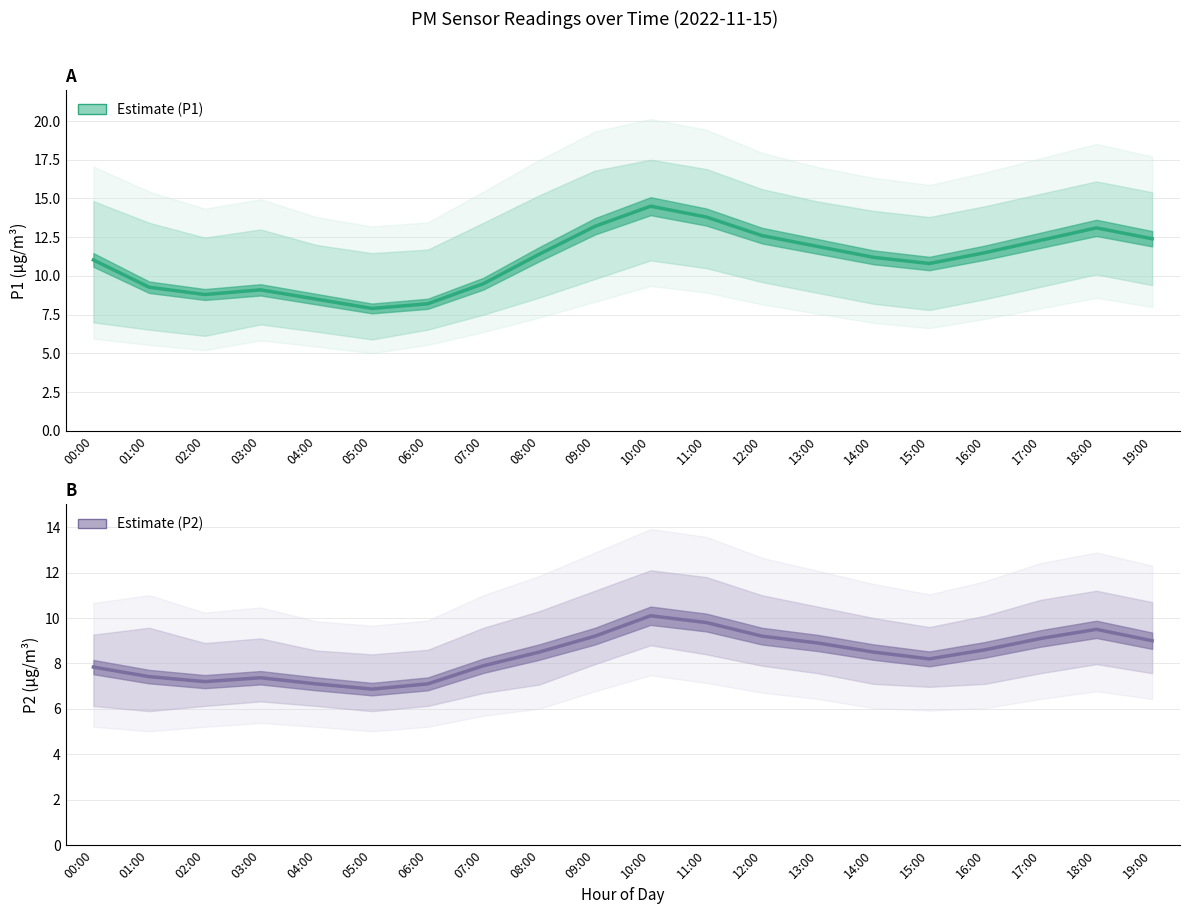

What is the difference between the highest and lowest values at 06:00?

1.1